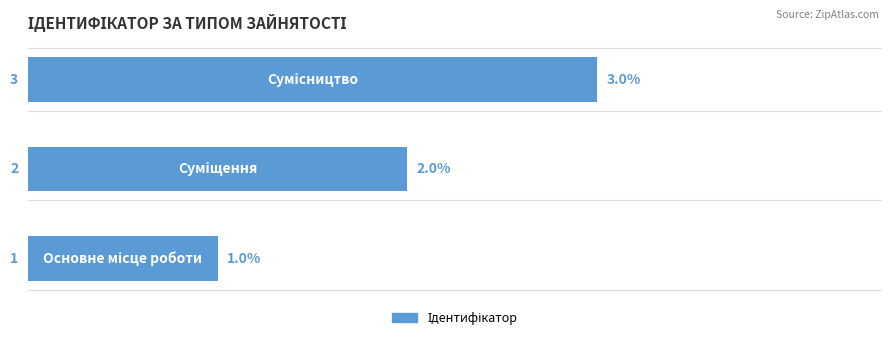

What is the maximum value shown in the chart?

3